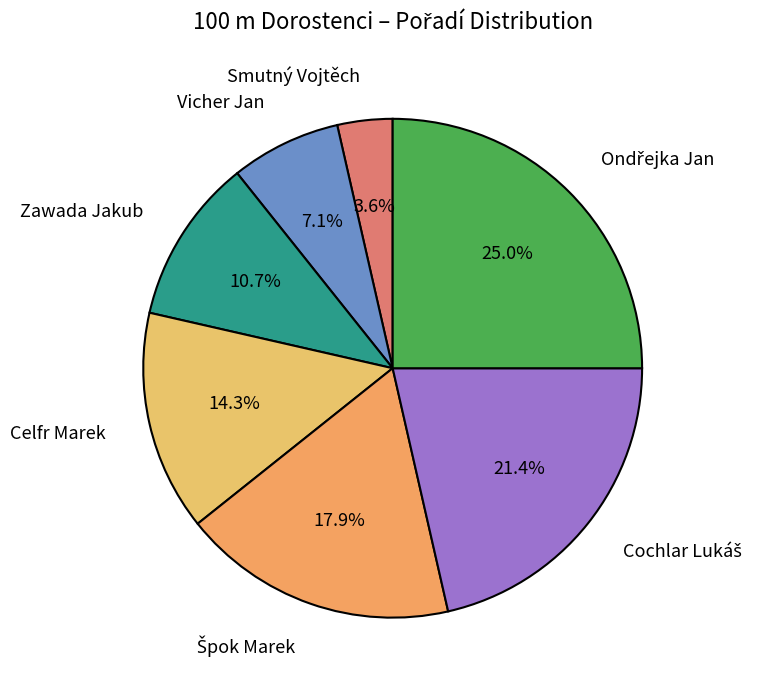

Does any single category account for the majority?

No